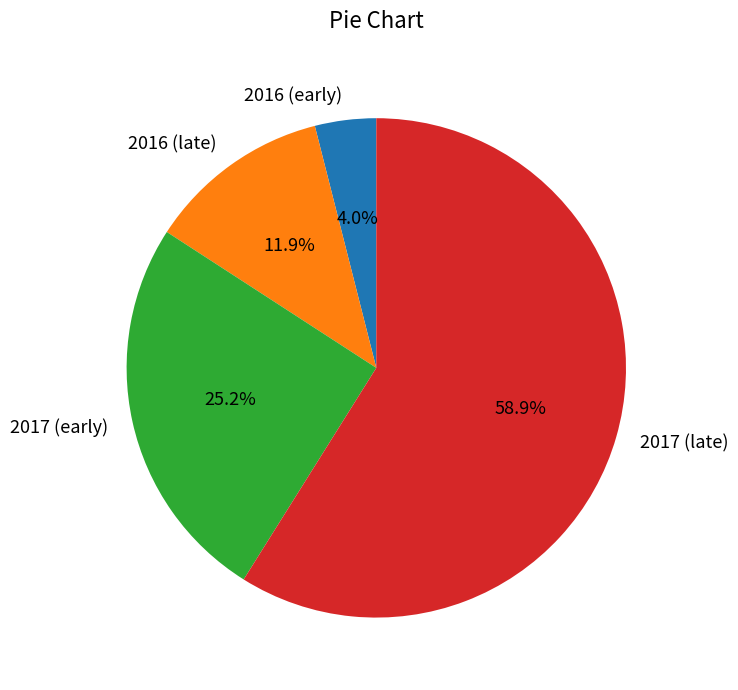

Which category has the smallest portion of the pie?

2016 (early)